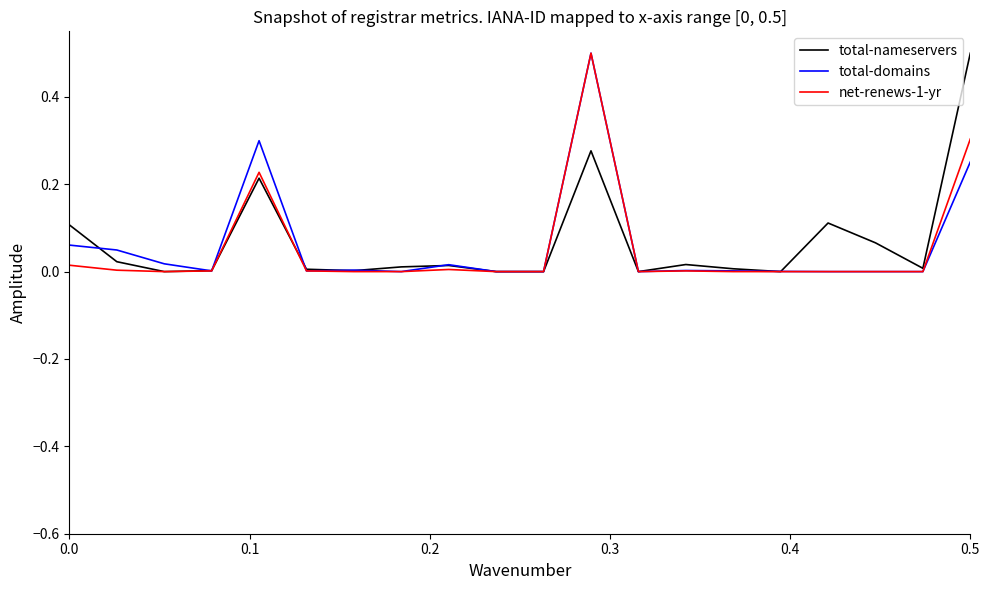

What is the highest value of the total-domains series?

0.5